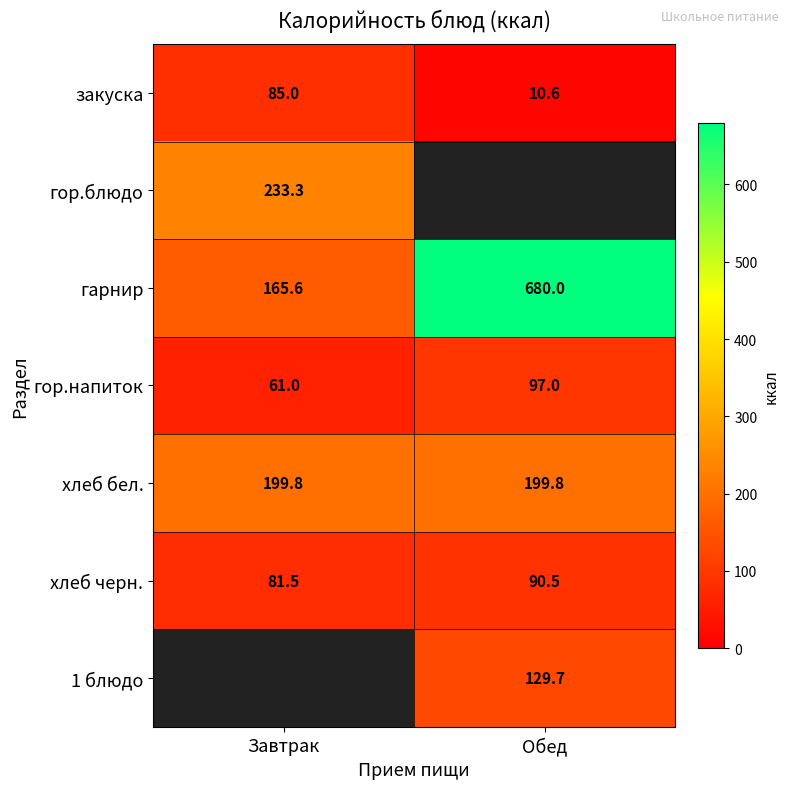

What is the highest value of the гор.напиток series?

97.0